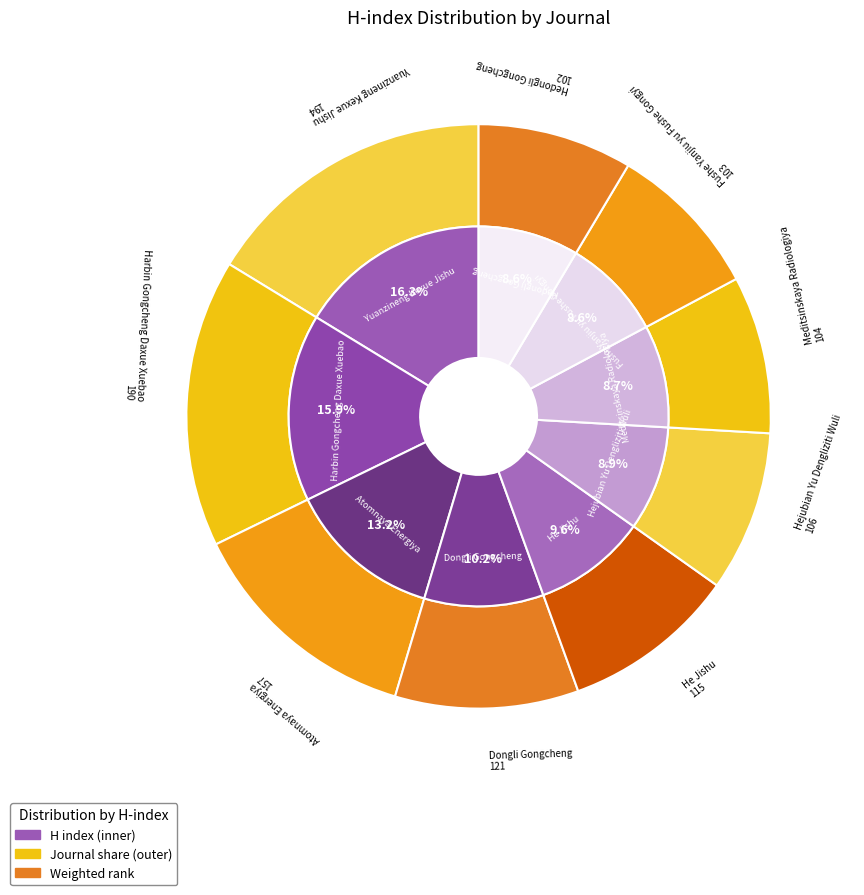

Does any single category account for the majority?

No